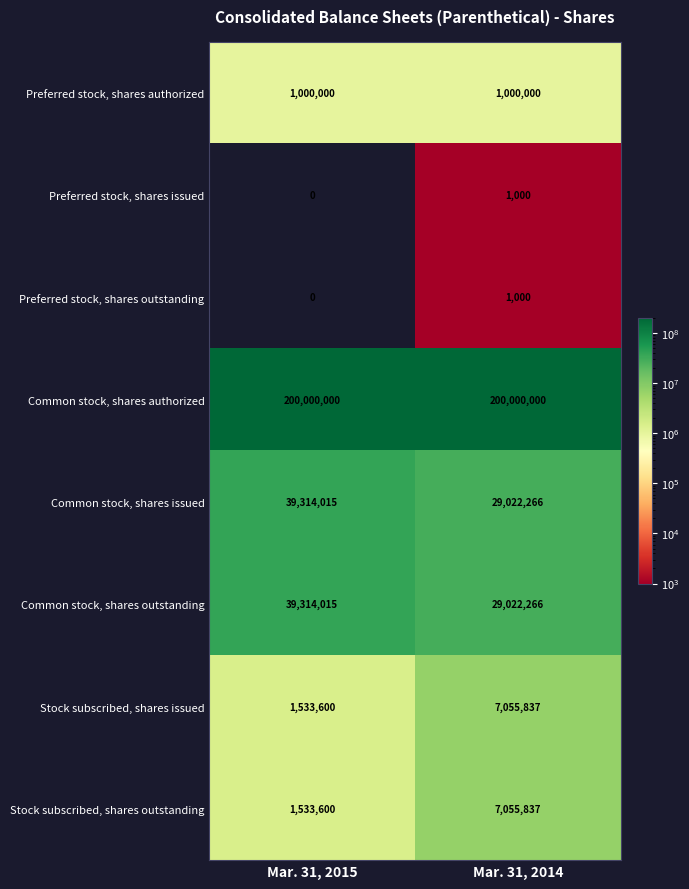

What is the difference between the Preferred stock, shares outstanding values at Mar. 31, 2015 and Mar. 31, 2014?

1000